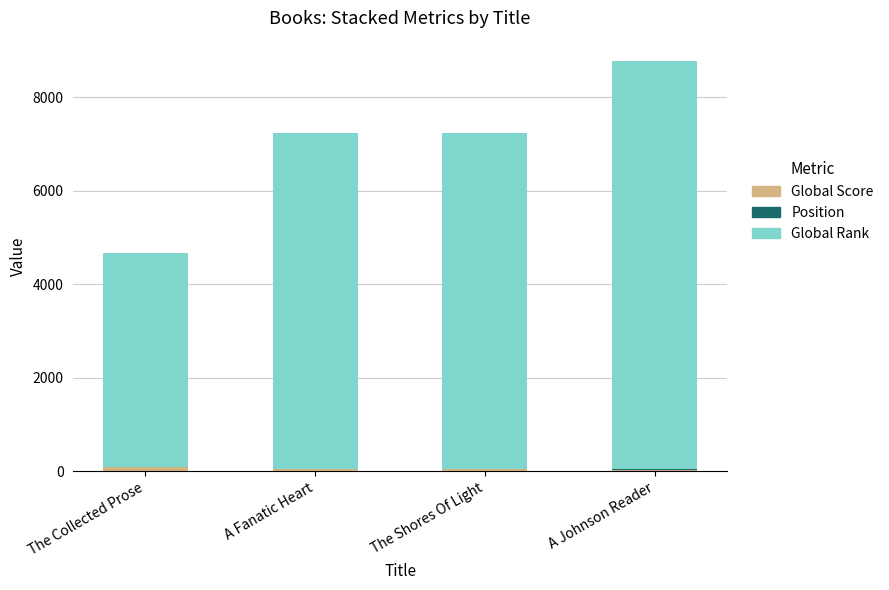

How many series are shown in this chart?

3